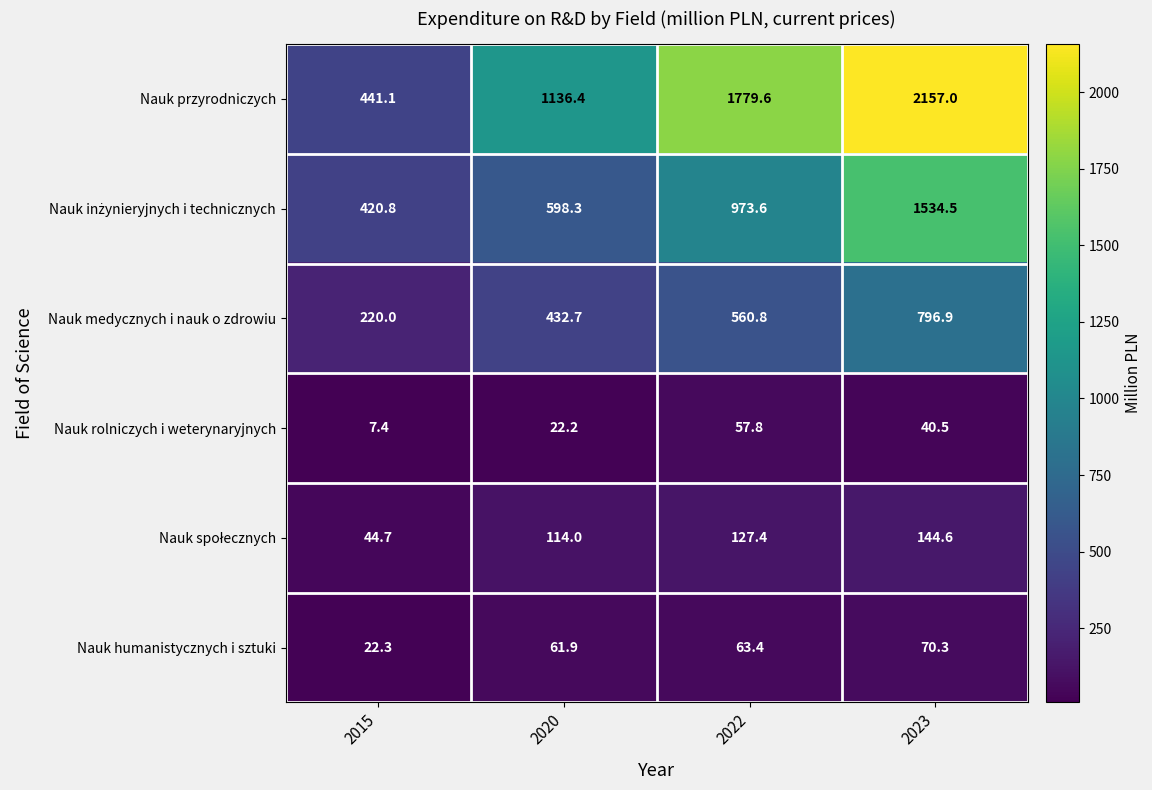

Where is Nauk medycznych i nauk o zdrowiu nearest to the value 508?

2022